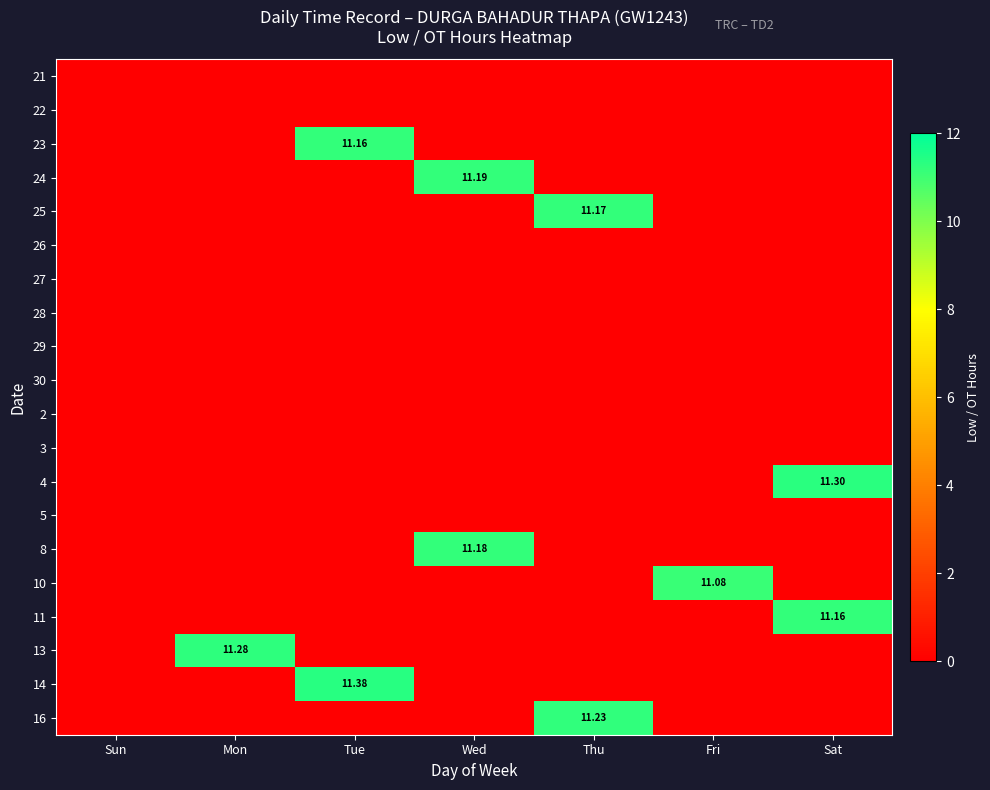

At how many categories does at least one series exceed 2?

6